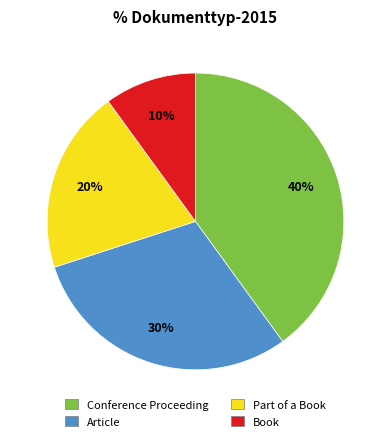

Rank the categories by value from lowest to highest.

Book, Part of a Book, Article, Conference Proceeding